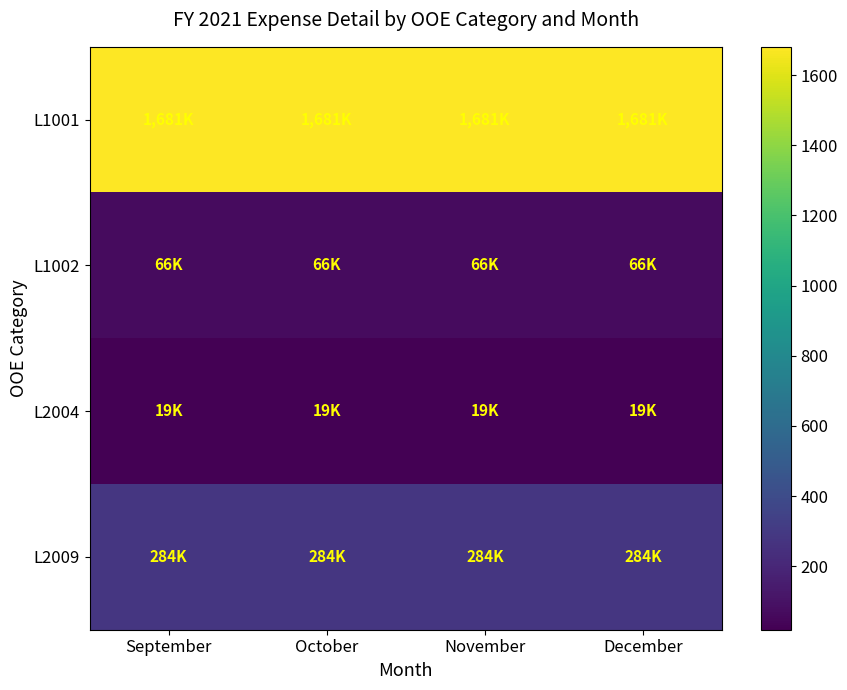

Which series has the widest spread of values?

L1001